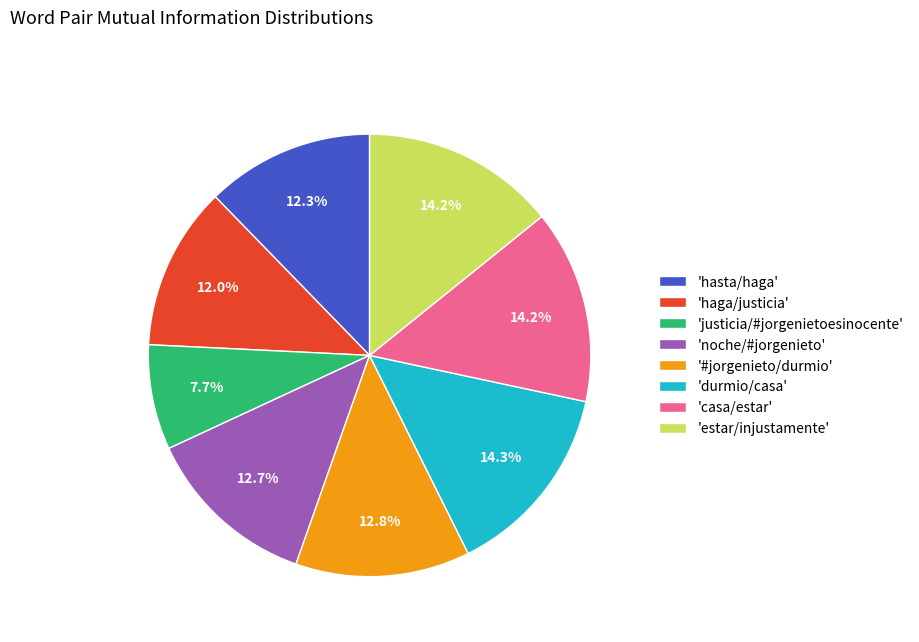

Is there any slice that represents more than half of the pie?

No